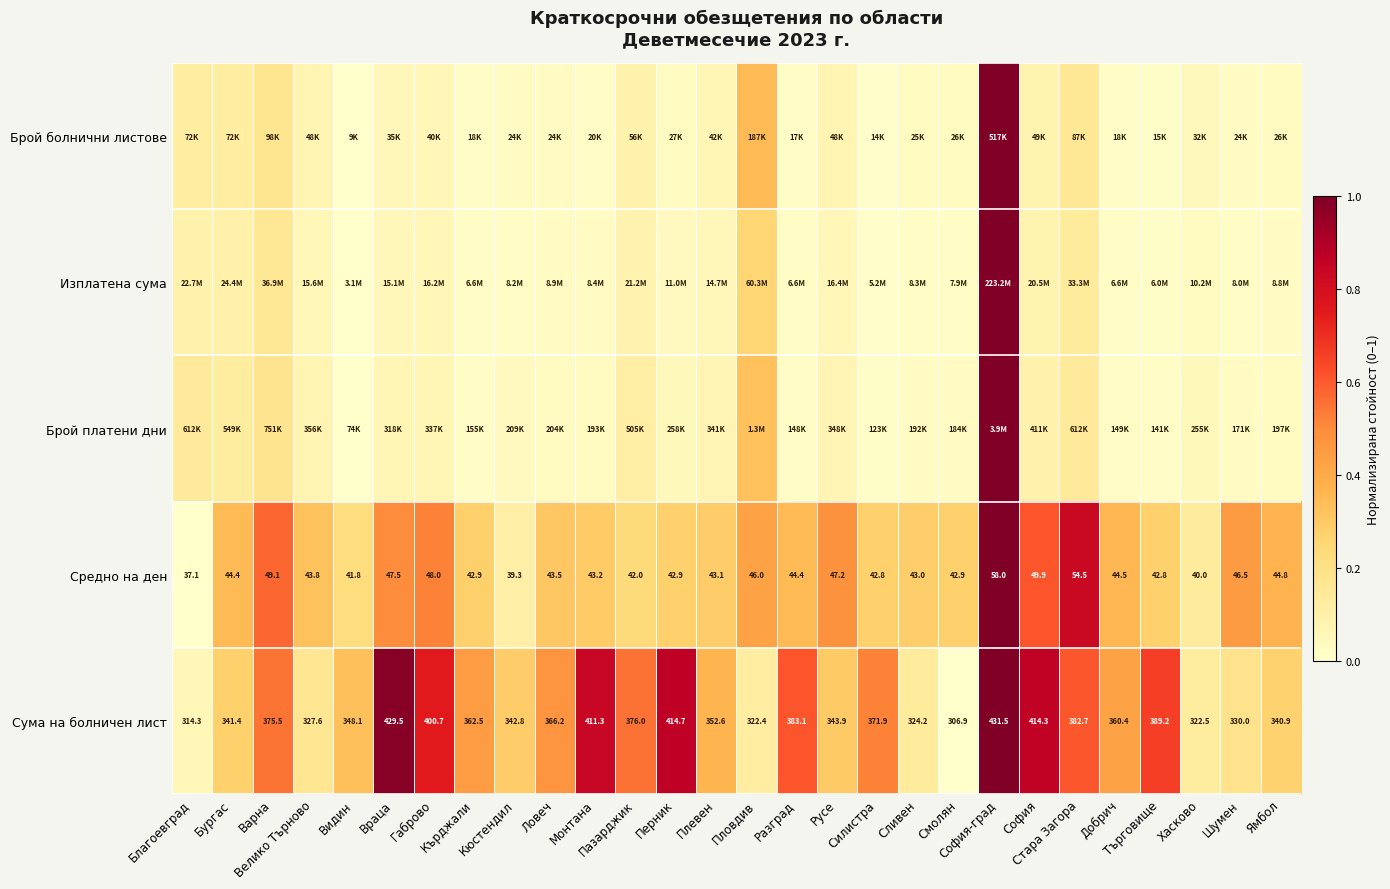

Where is Средно на ден nearest to the value 0?

Благоевград